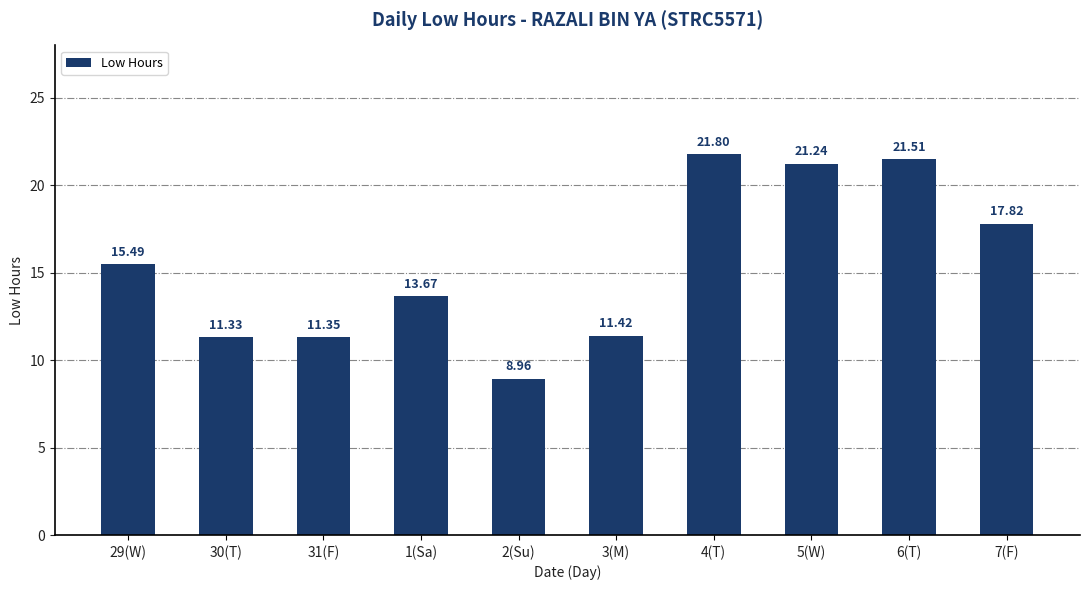

True or false: the data shows 21.5 at 6(T).

True